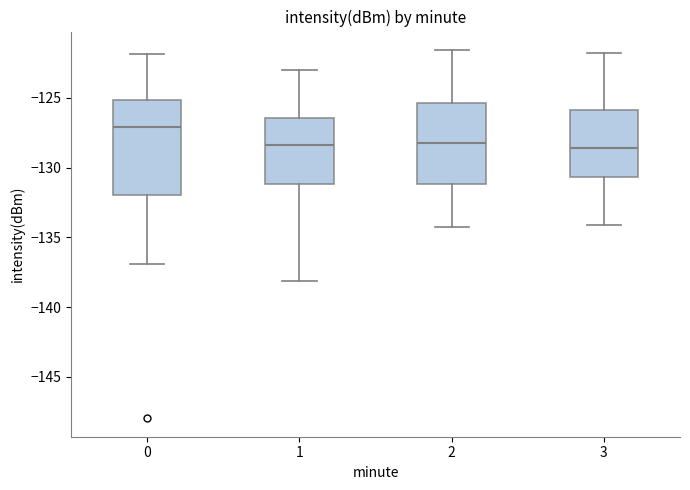

Where is the upper edge of the box at x = 0 on the y-axis? The values are not printed on the chart, so give them approximately, as read against the axis.

-125.0